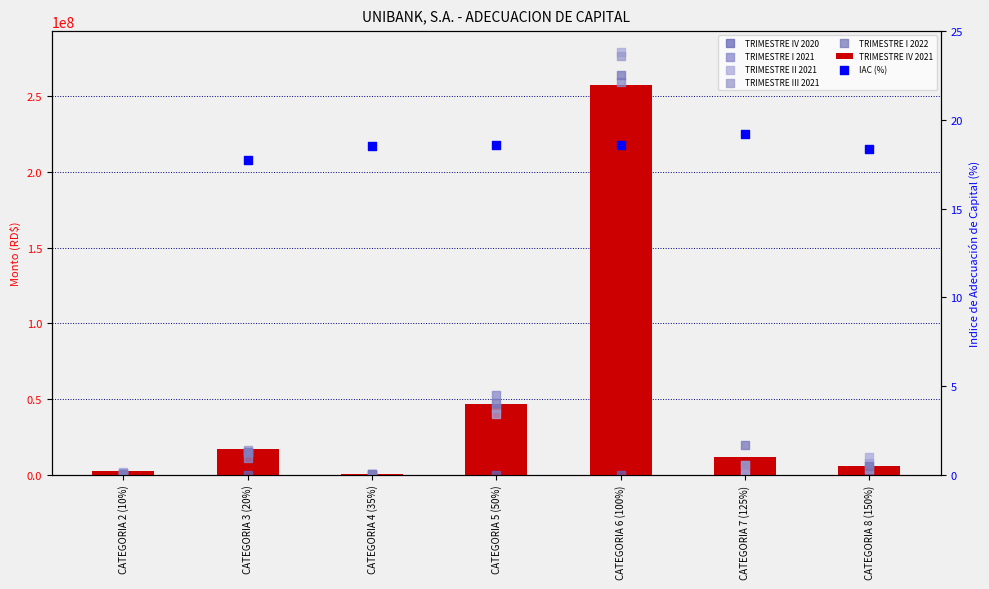

Which series has the largest Y range (max minus min)?

TRIMESTRE II 2021